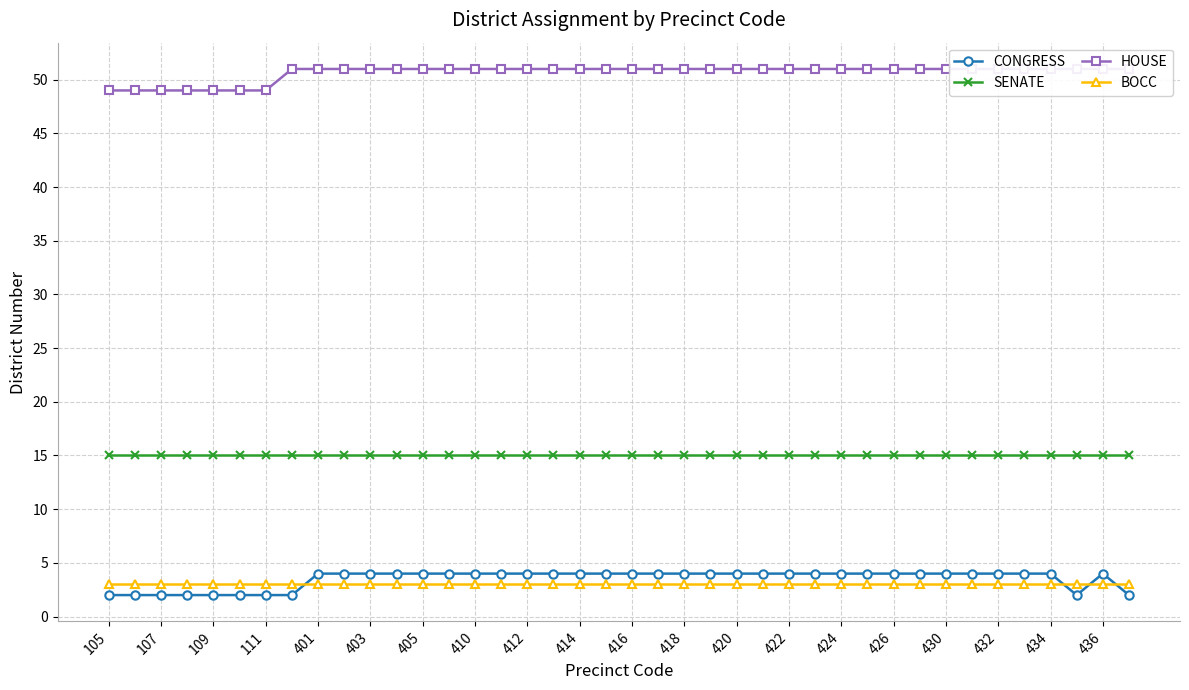

At which label does SENATE reach its minimum?

105